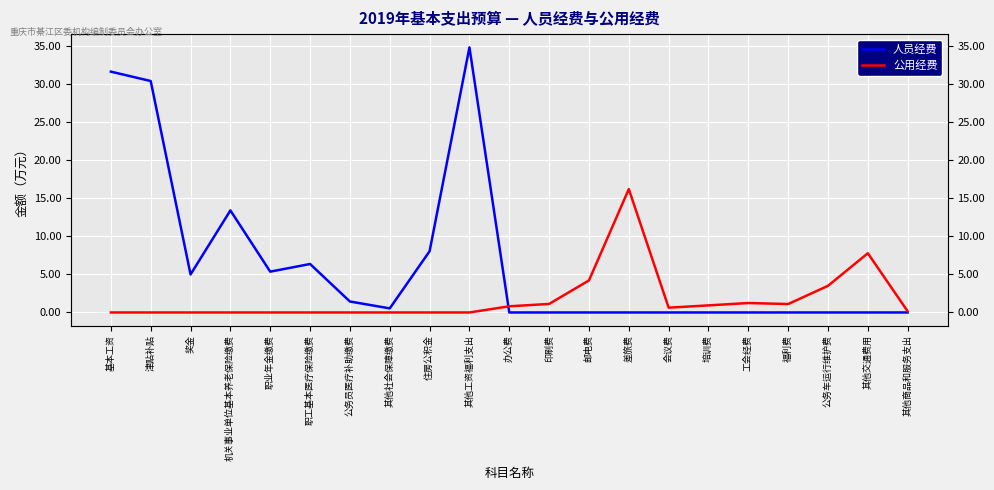

At which category does 公用经费 reach its first local valley?

会议费